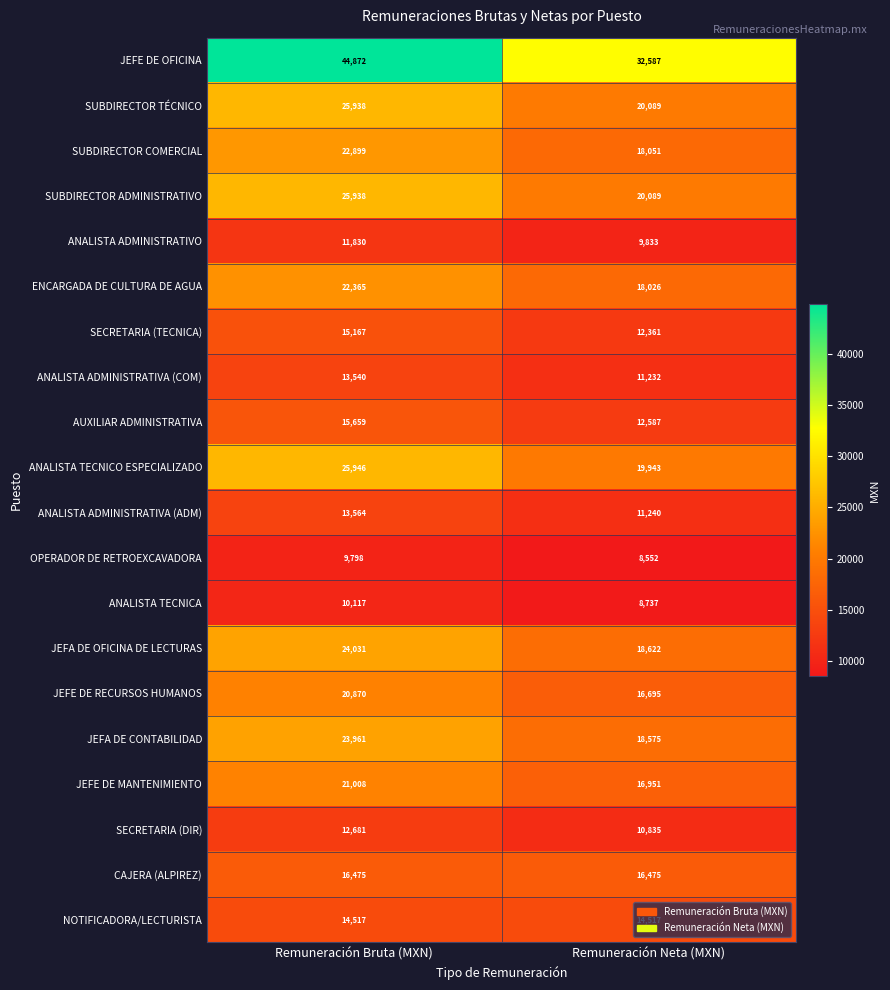

Which label corresponds to the largest value in the chart?

Remuneración Bruta (MXN)